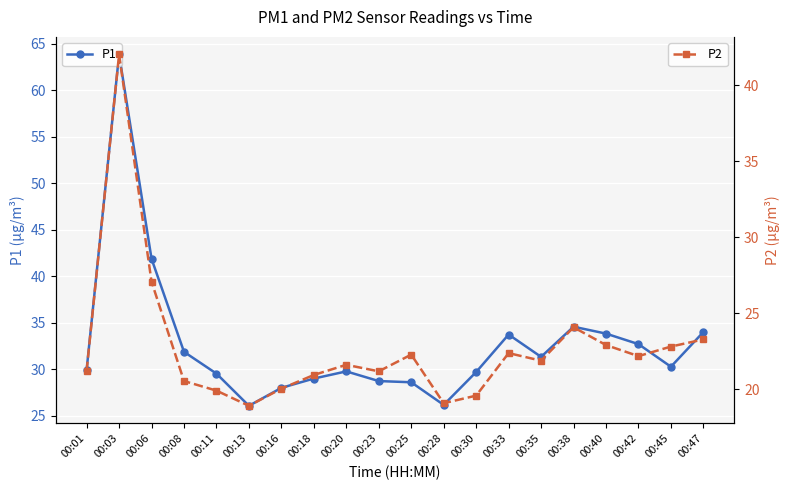

How many data points does each series have?

20